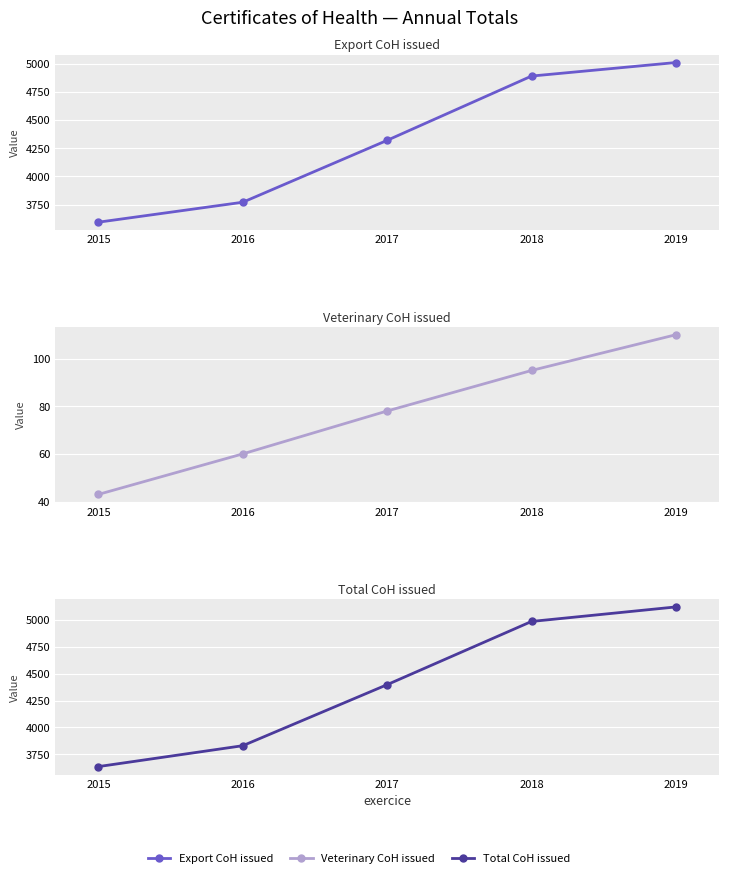

Which series has the largest total across all categories?

Total CoH issued